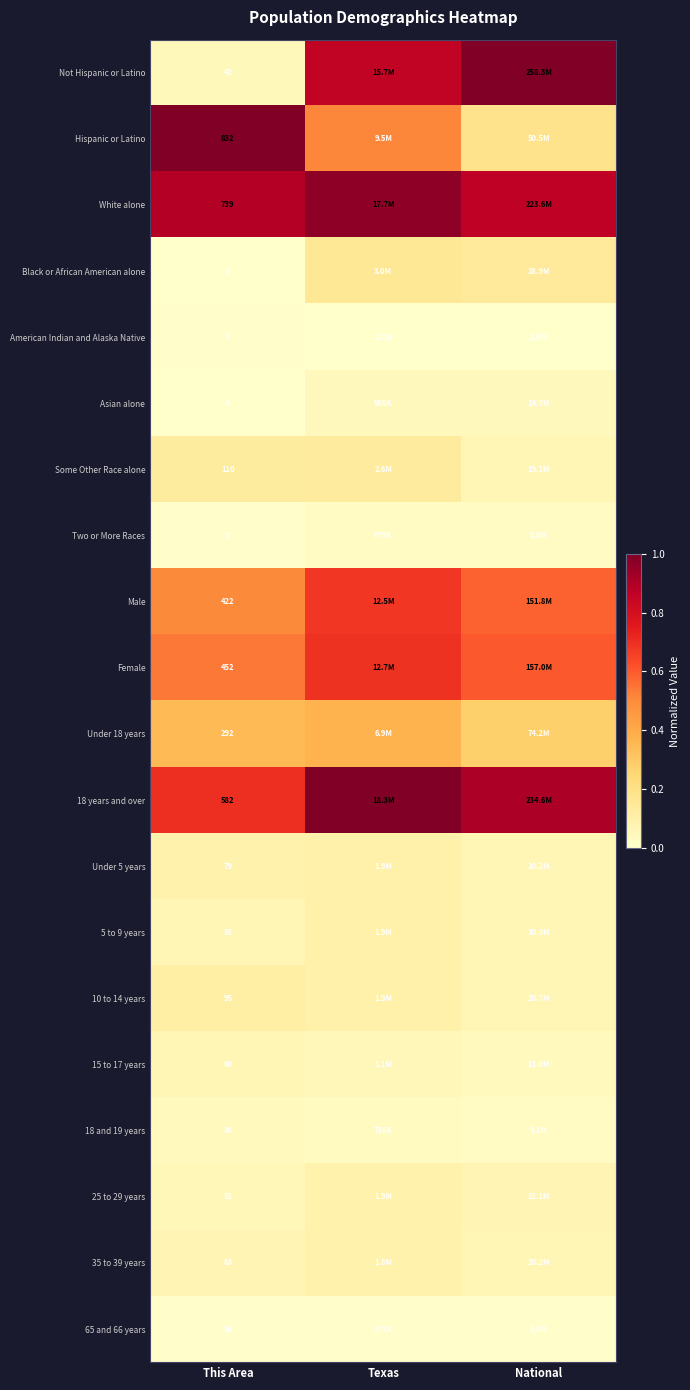

What is the total value across all series at This Area?

3948.0